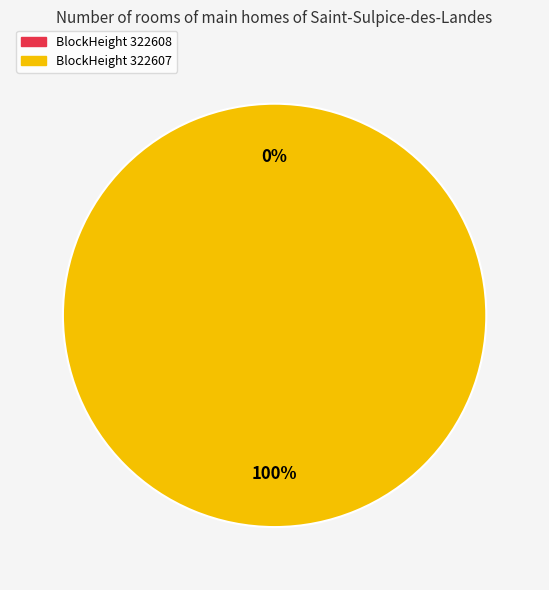

Between 322608 and 322607, which is larger?

322607